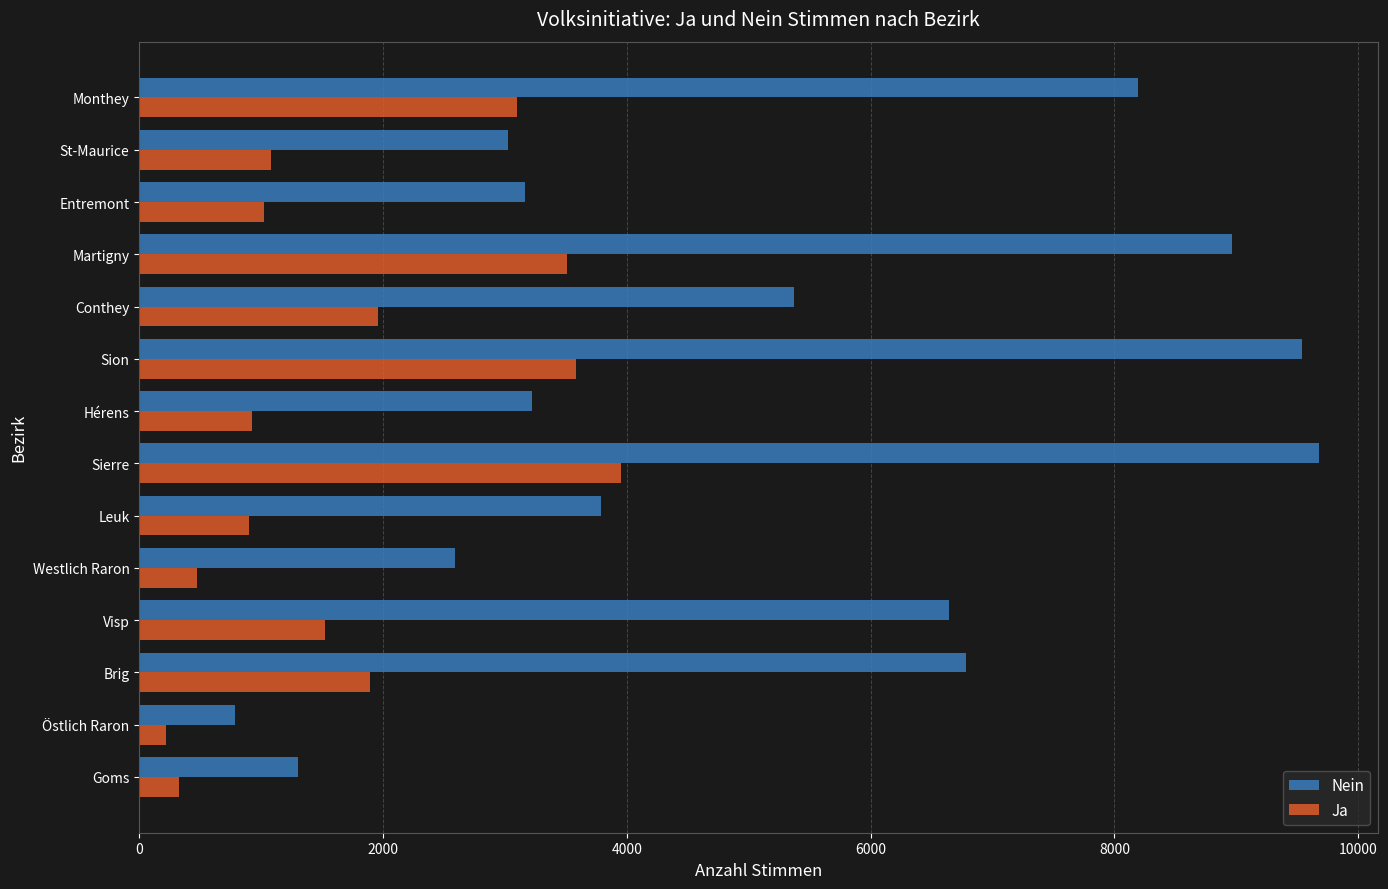

What is the difference between the Ja values at Westlich Raron and Entremont?

551